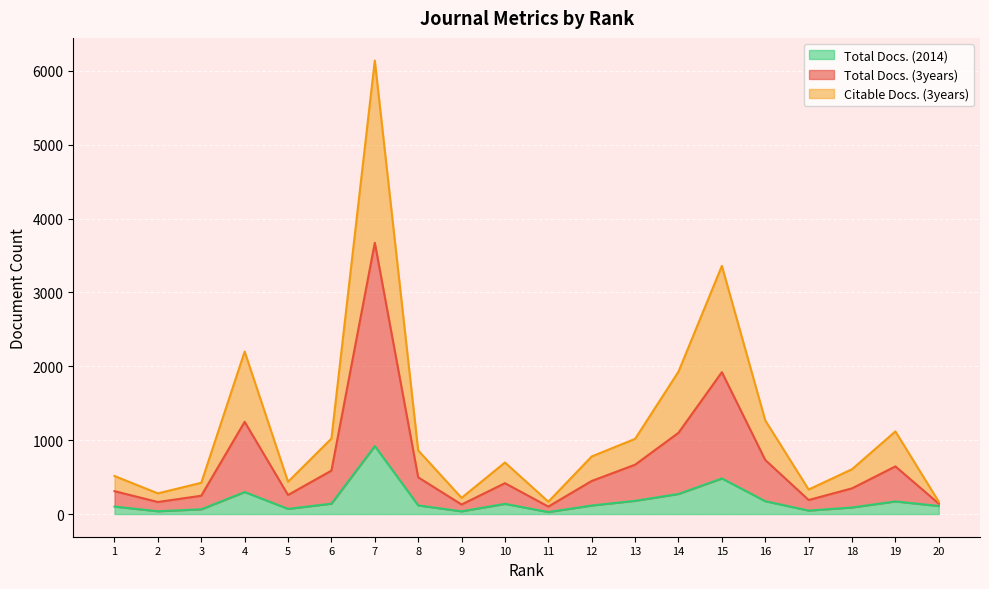

Reading right to left, extract all data points from this chart.

Total Docs. (3years): 20=141	19=645	18=348	17=190	16=732	15=1921	14=1100	13=668	12=448	11=101	10=418	9=129	8=497	7=3673	6=588	5=258	4=1249	3=248	2=163	1=310
Citable Docs. (3years): 20=166	19=1119	18=607	17=332	16=1268	15=3360	14=1928	13=1018	12=780	11=167	10=698	9=219	8=862	7=6140	6=1022	5=437	4=2200	3=423	2=280	1=515
Total Docs. (2014): 20=109	19=171	18=89	17=47	16=174	15=482	14=272	13=179	12=116	11=27	10=138	9=37	8=117	7=921	6=141	5=70	4=298	3=64	2=38	1=101